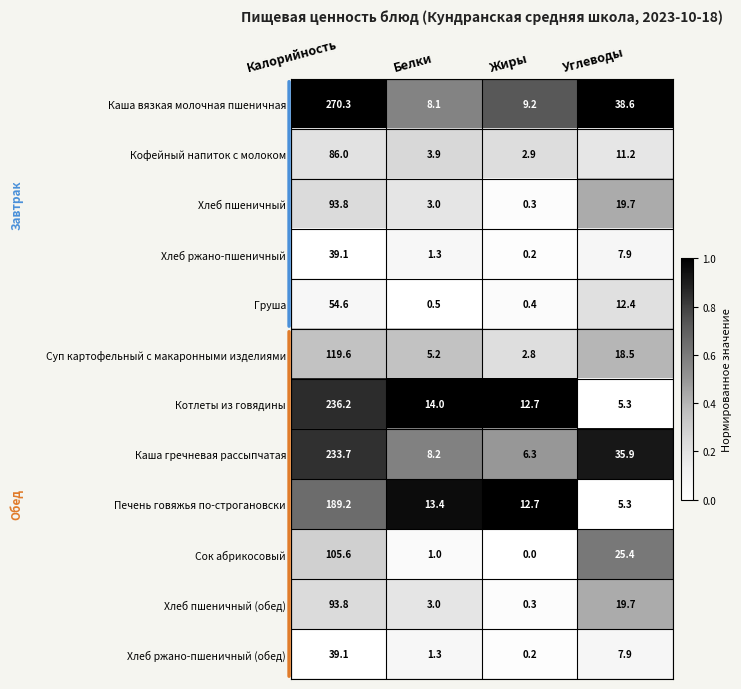

What is the lowest value of the Хлеб пшеничный series?

0.3